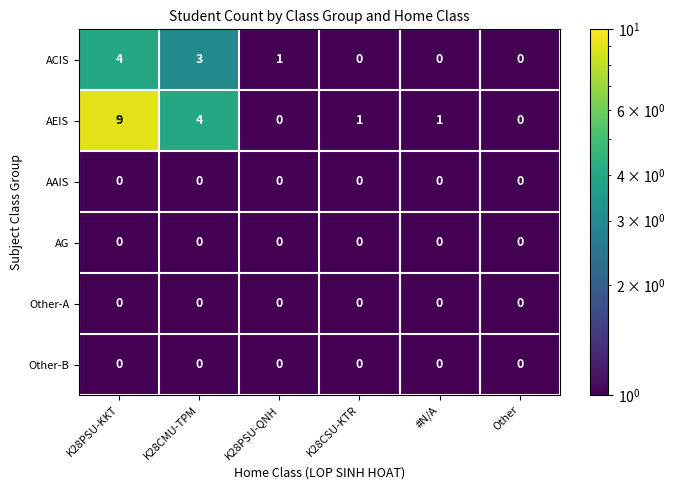

Is it true that ACIS equals 1 at K28CMU-TPM?

False